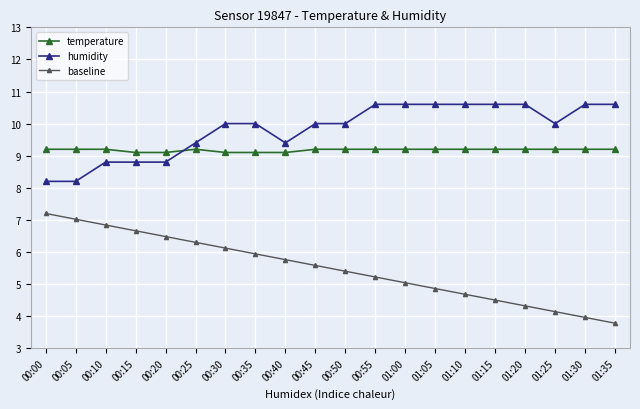

What is the sum of the humidity values at 00:05 and 00:10?

17.0